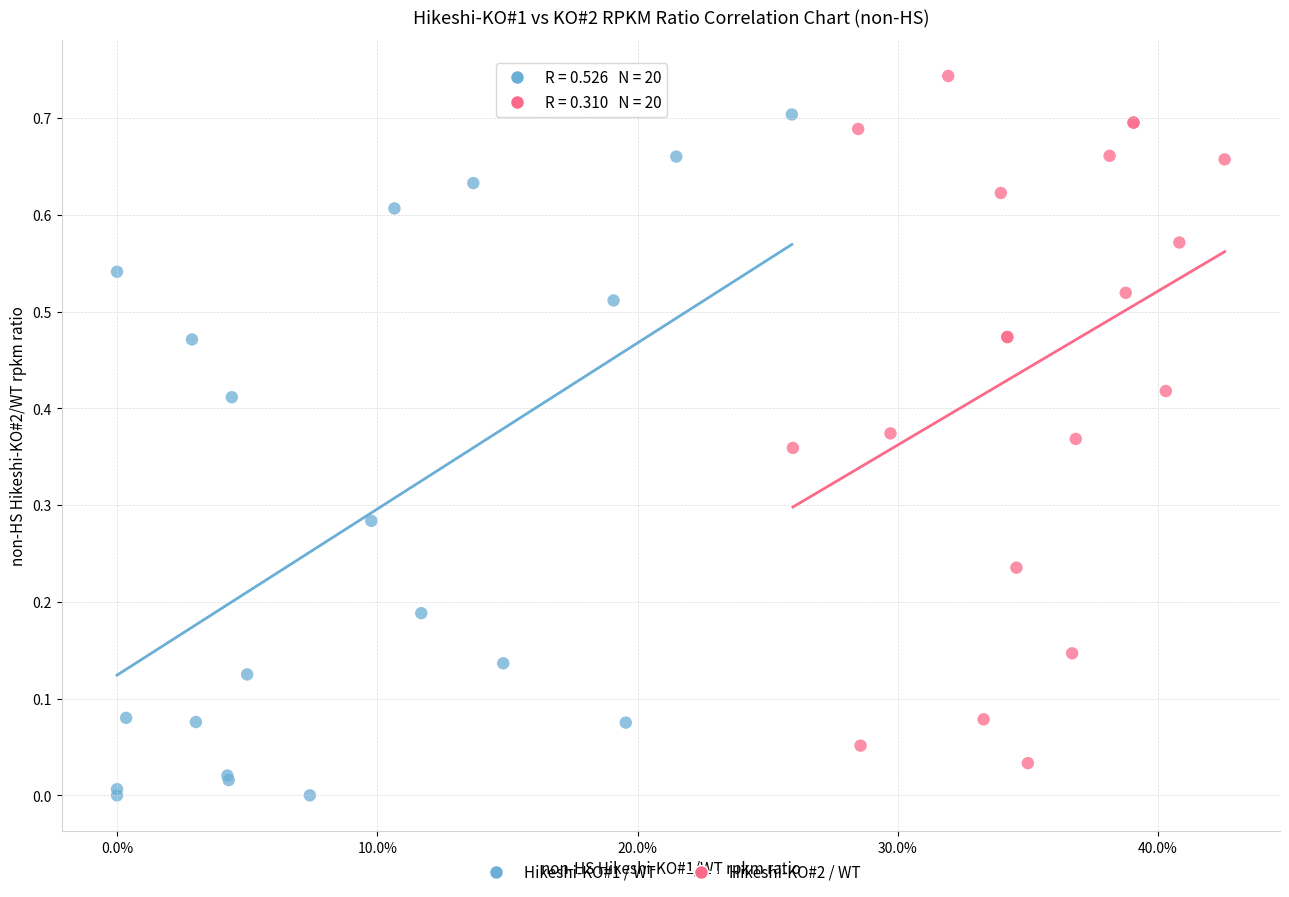

What are all the series names shown in the legend?

Hikeshi-KO#1 / WT, Hikeshi-KO#2 / WT